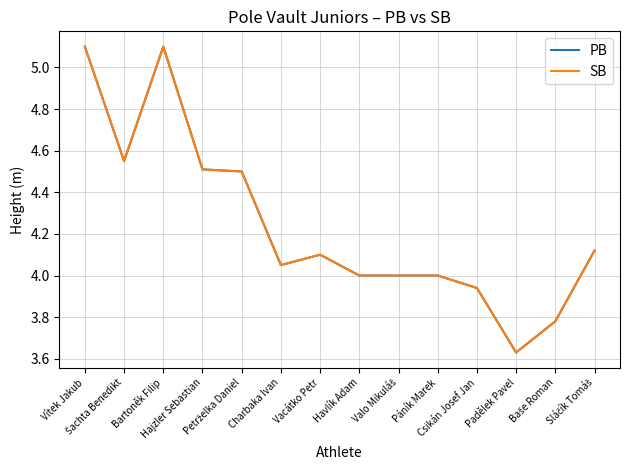

Read the PB value at Charbaka Ivan.

4.0